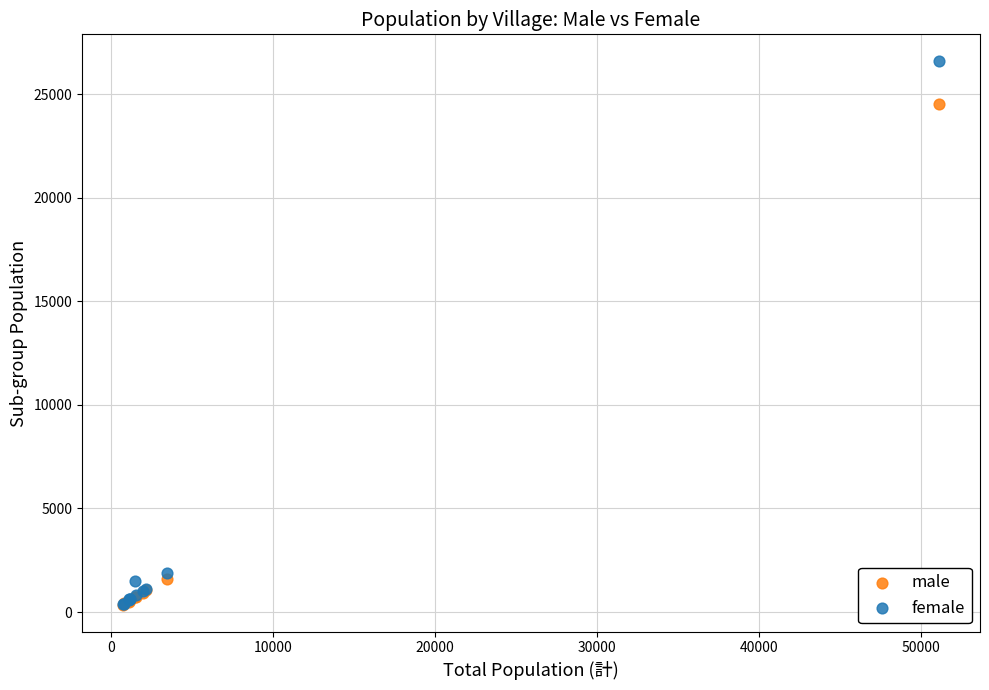

In the male series, what Y value is closest to 12446?

1592